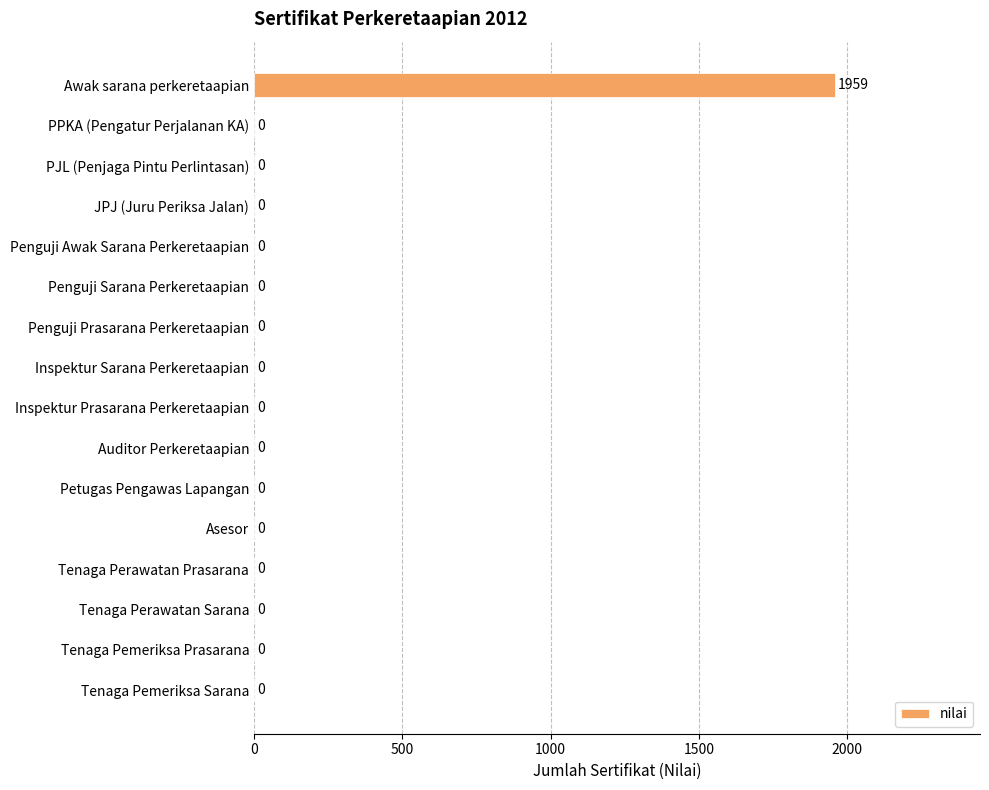

What is the greatest value displayed?

1959